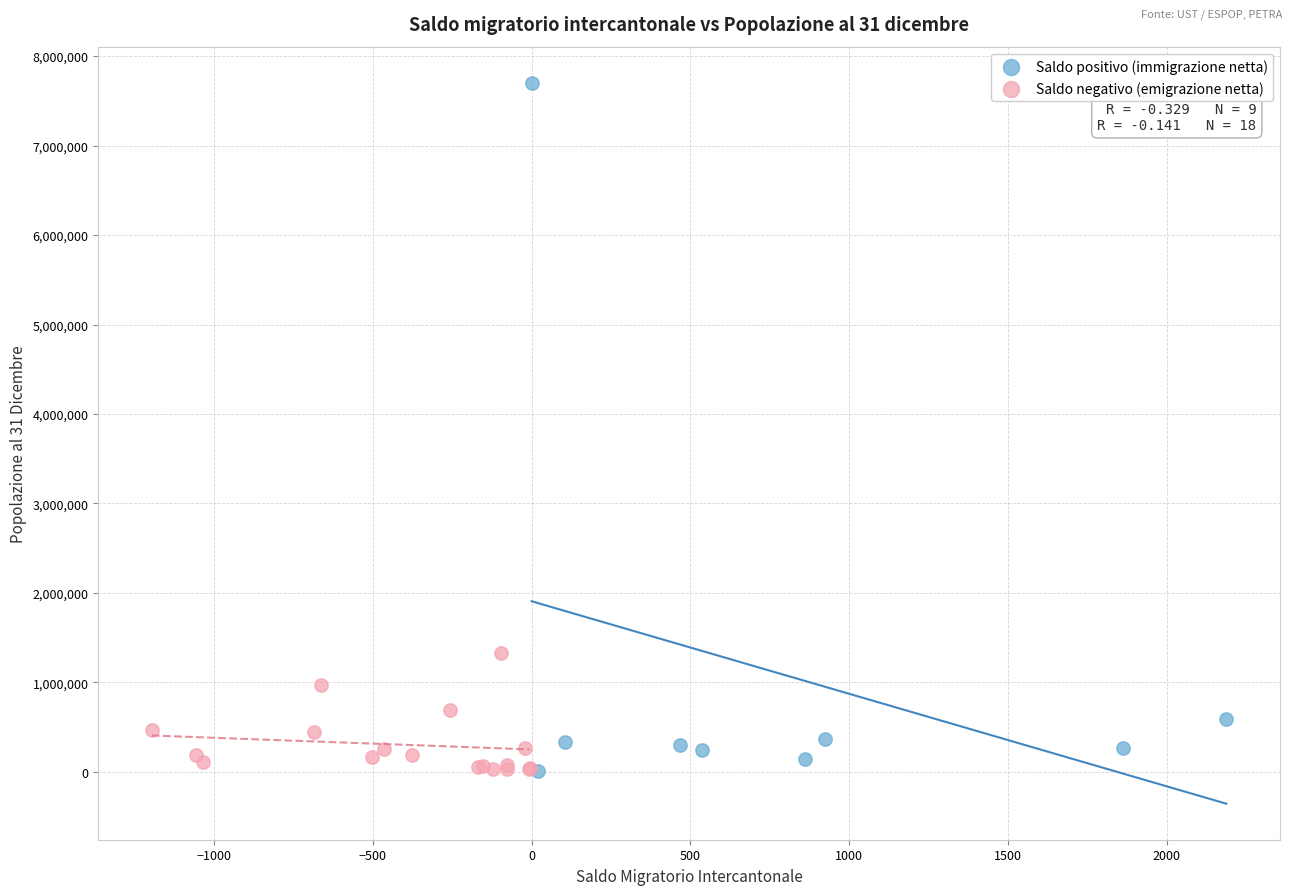

Which series contains the highest Y value?

Saldo positivo (immigrazione netta)